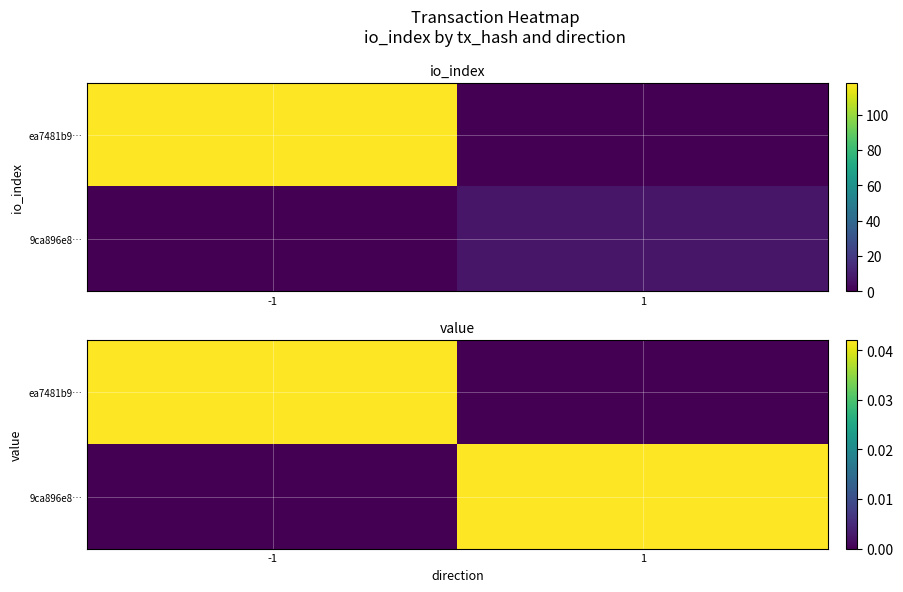

Which category has the lowest value in the 9ca896e8… series?

-1